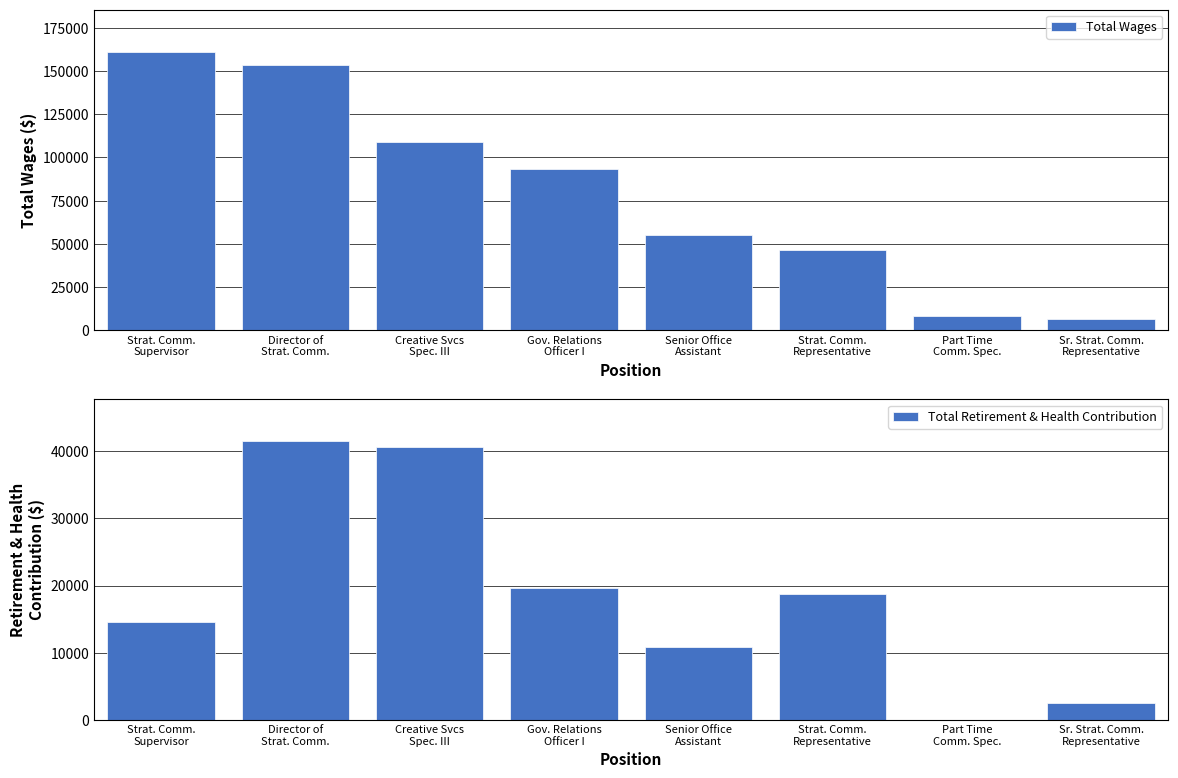

What is the total value across all series at Strat. Comm.
Supervisor?

175903